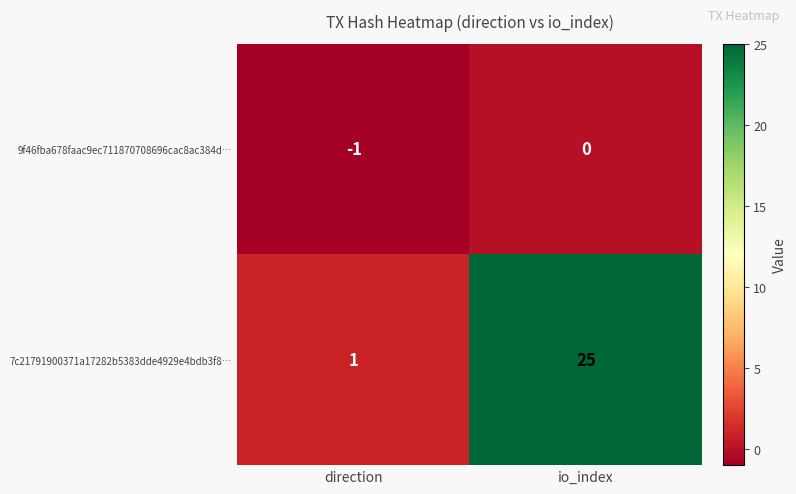

What is the difference between the maximum and minimum values in the 7c21791900371a17282b5383dde4929e4bdb3f8… series?

24